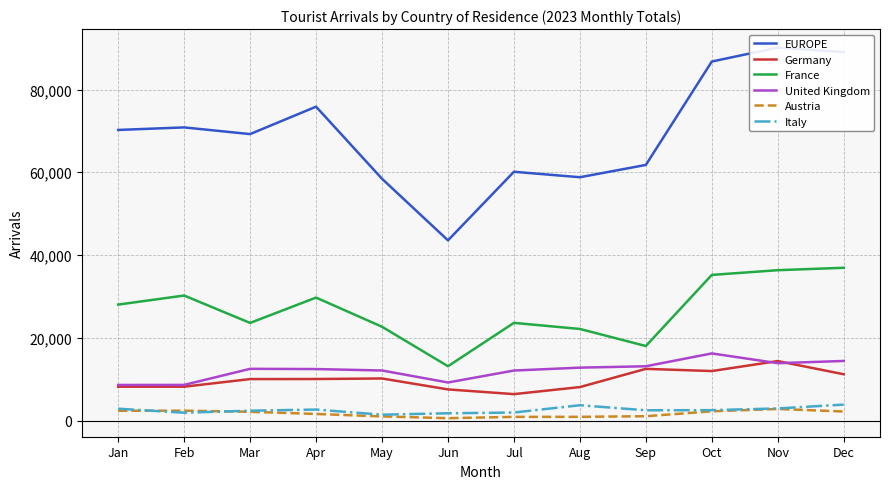

Reading left to right, transcribe all the data shown in this chart.

EUROPE: 70235	70848	69232	75858	58435	43545	60127	58806	61777	86774	90135	89053
Germany: 8177	8176	10017	10032	10162	7521	6380	8081	12489	11957	14373	11181
France: 28022	30211	23589	29716	22664	13123	23603	22132	18009	35196	36337	36920
United Kingdom: 8595	8608	12496	12438	12094	9193	12082	12781	13113	16218	13860	14395
Austria: 2356	2376	2113	1588	995	563	882	889	1040	2228	2793	2178
Italy: 2856	1890	2377	2649	1410	1750	1933	3696	2472	2505	2922	3847